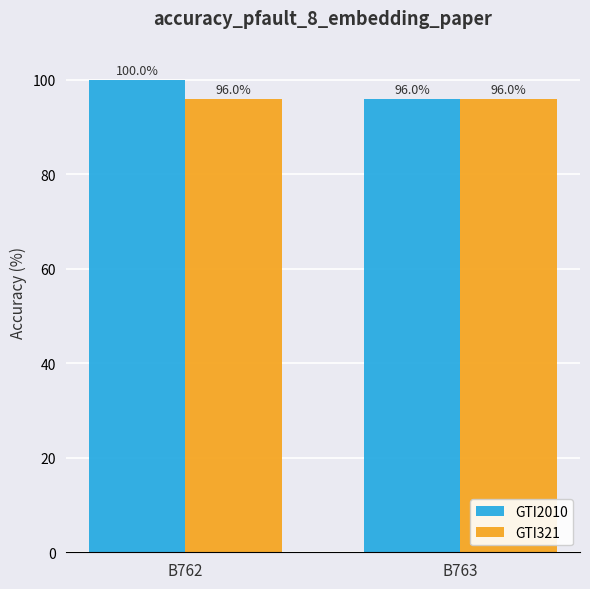

Rank the series by their average value, from lowest to highest.

GTI321, GTI2010